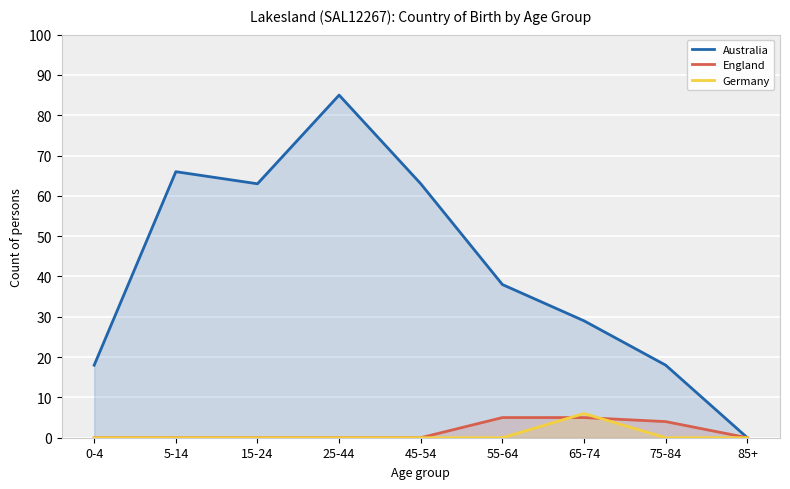

Where is the first local maximum for Australia?

5-14